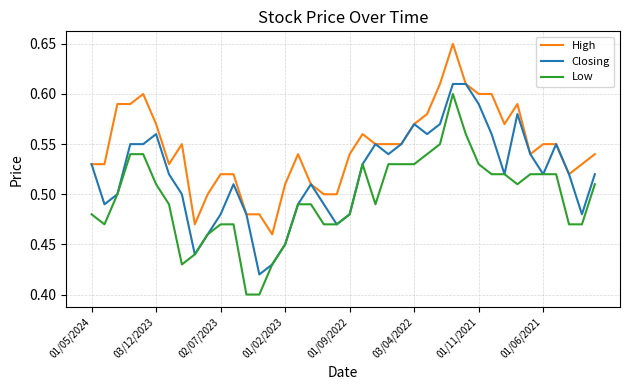

List the series in order of their overall mean, highest first.

High, Closing, Low